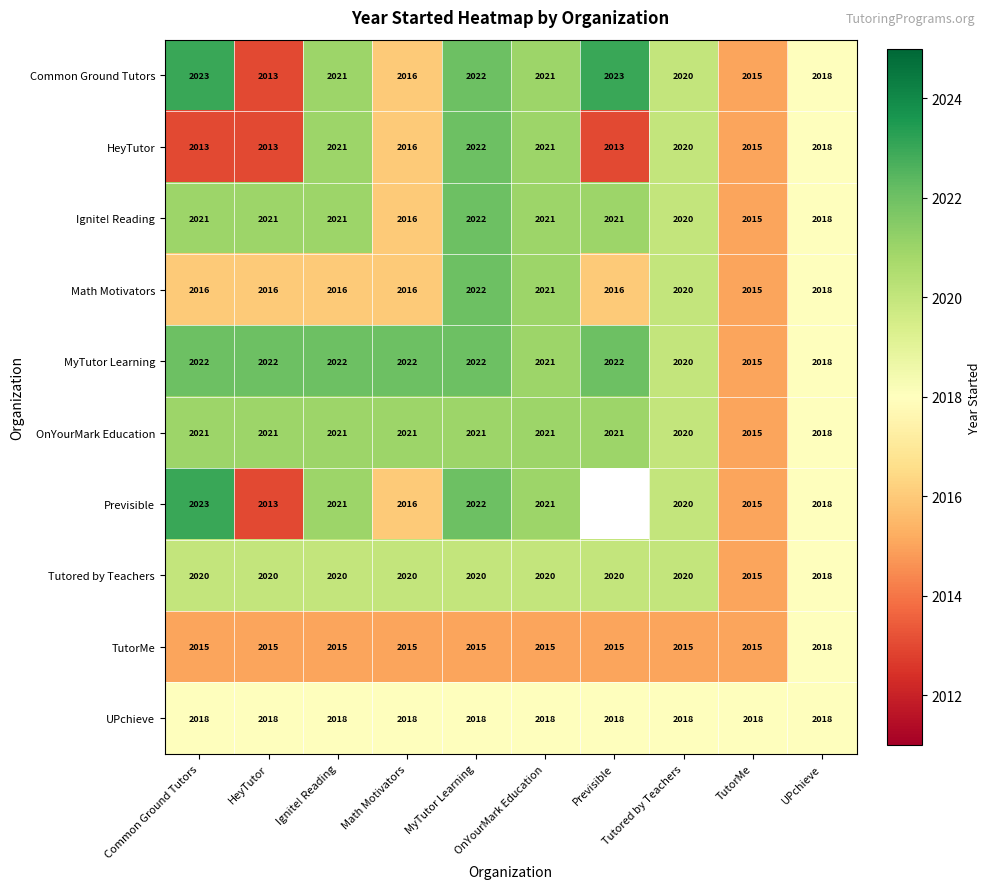

Count the number of categories in the chart.

10